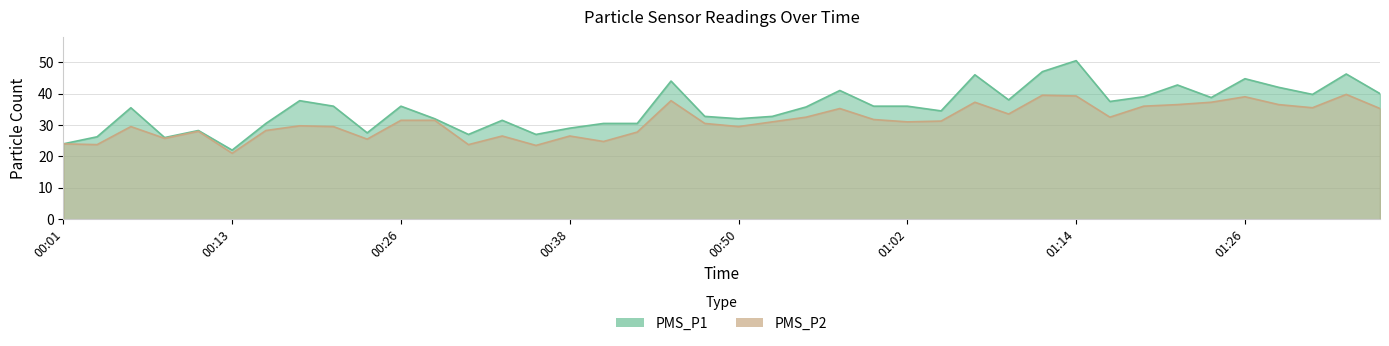

Does the chart display data point markers on the line(s)?

No